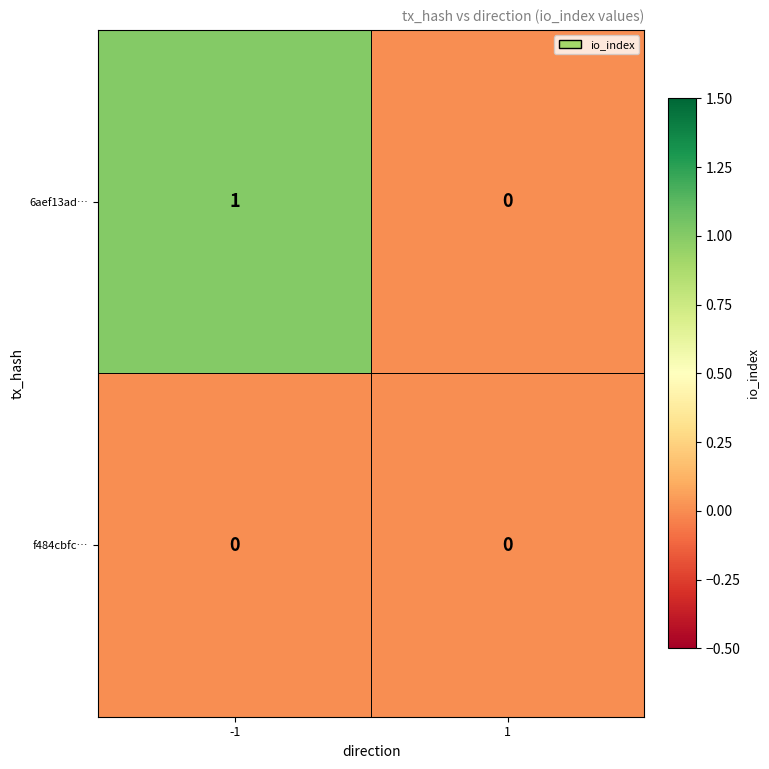

Count the number of data series in this chart.

2